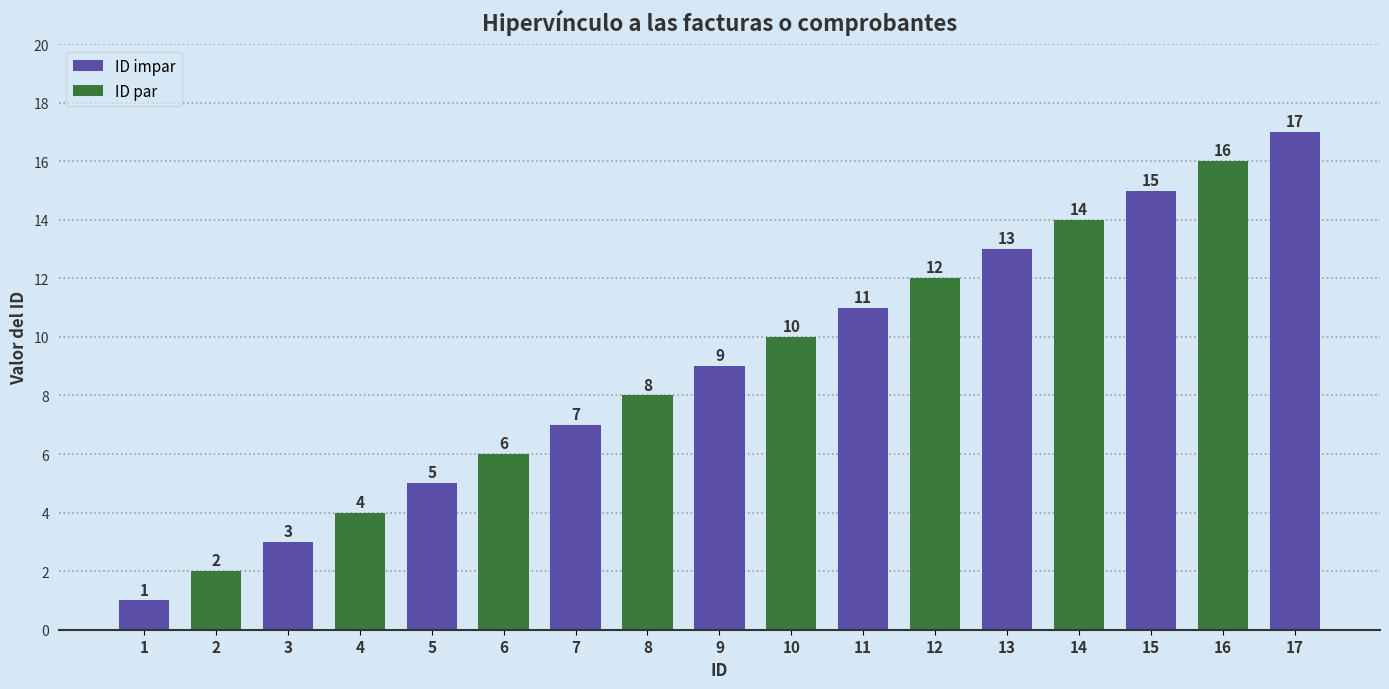

How many bars are there in total?

17